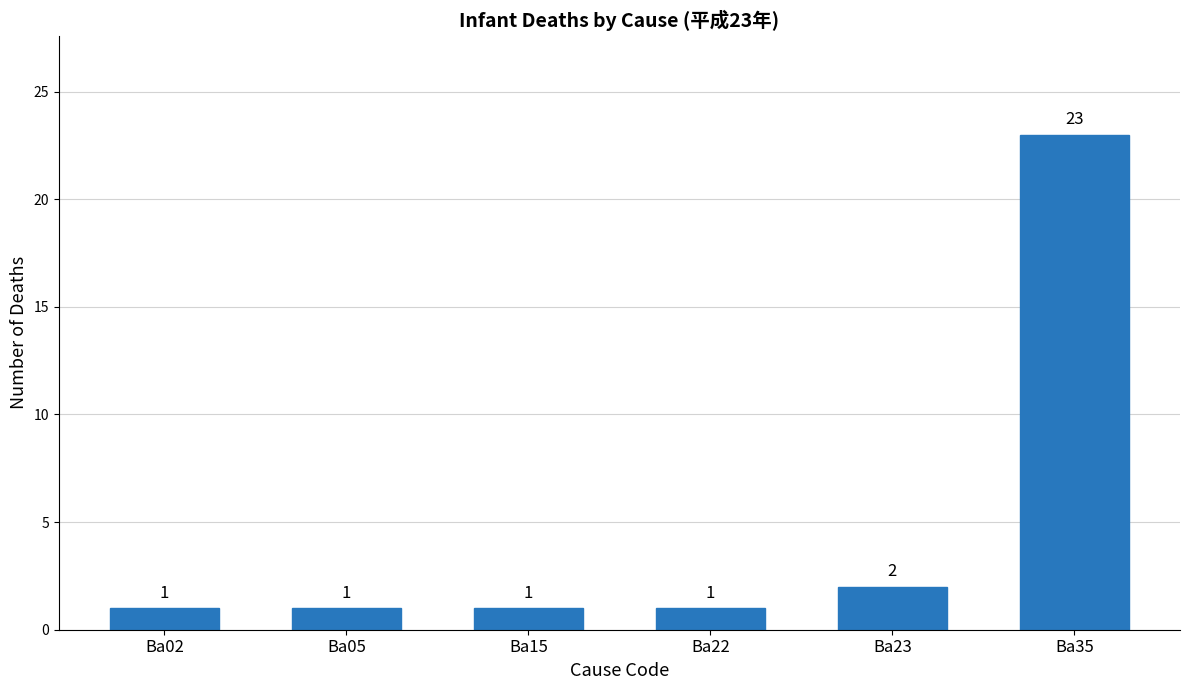

What is the difference between the second highest and minimum values?

1